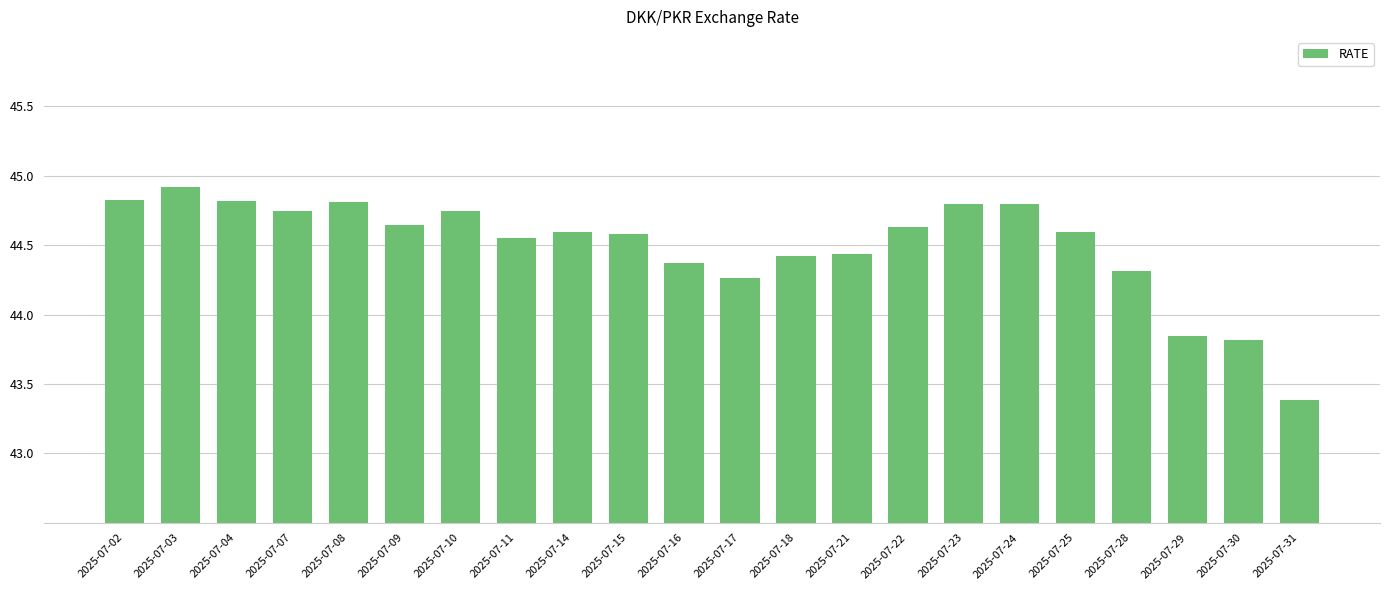

Read the value at 2025-07-08.

44.8